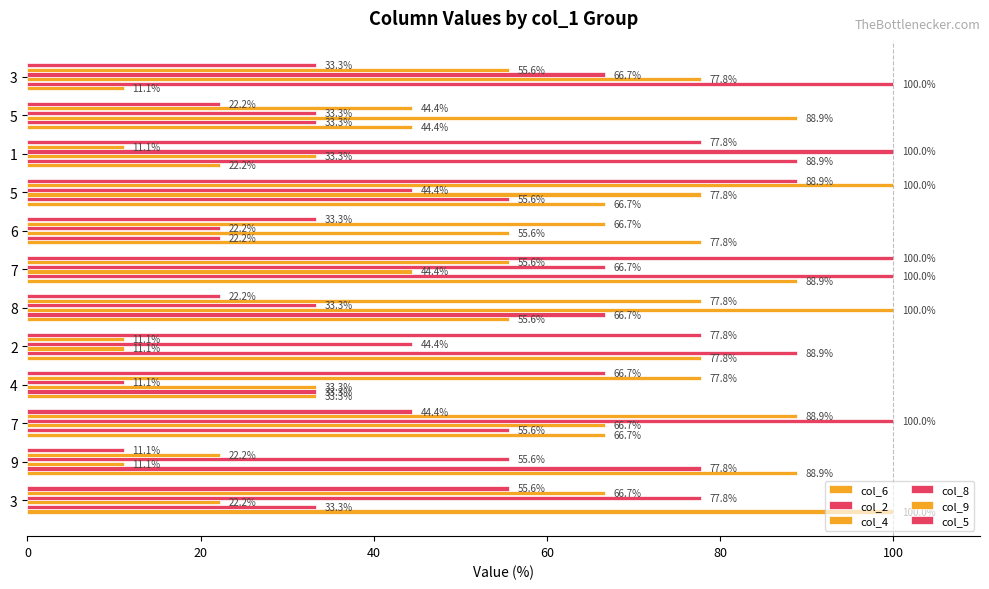

What is the maximum value for col_5?

100.0